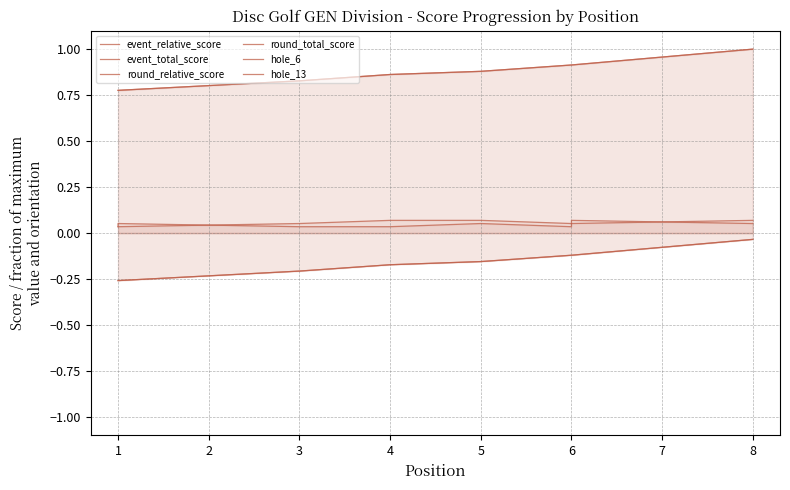

What is the average value of the round_total_score series?

0.9